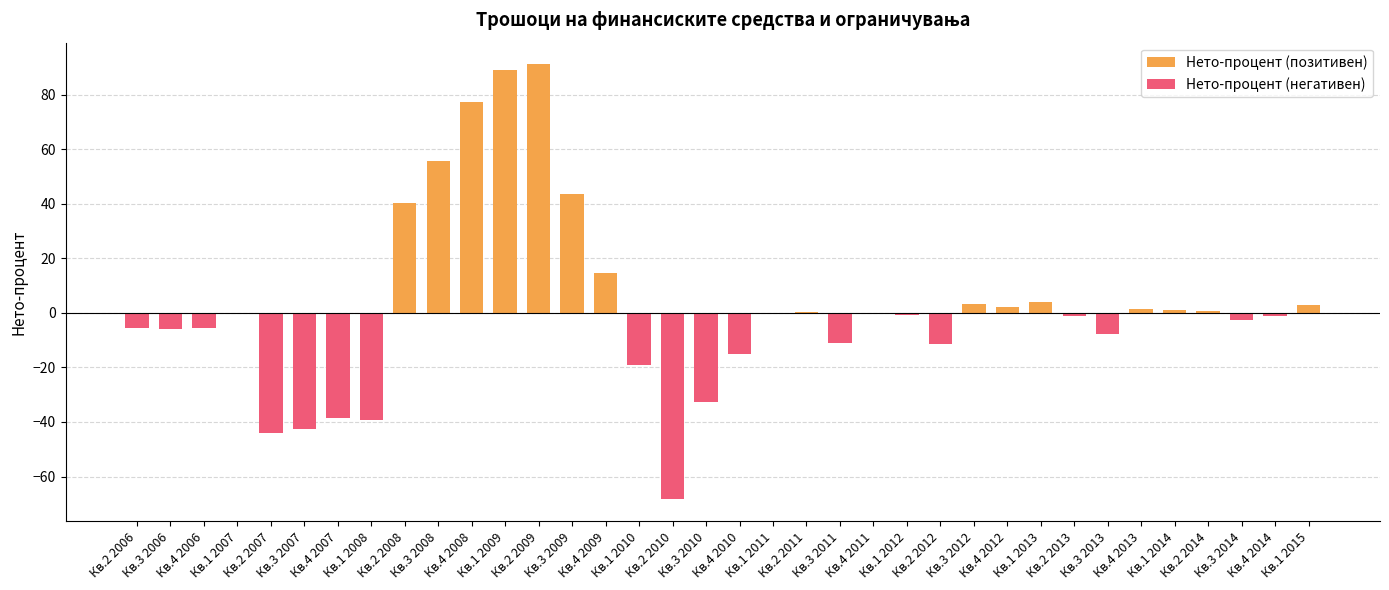

Are the bars grouped side by side (vs. stacked)?

No